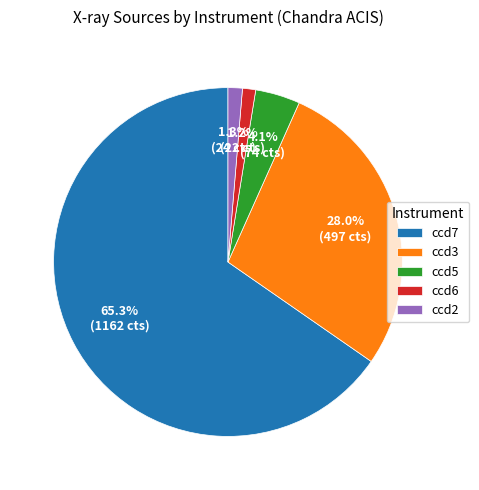

Which slice is the largest?

ccd7